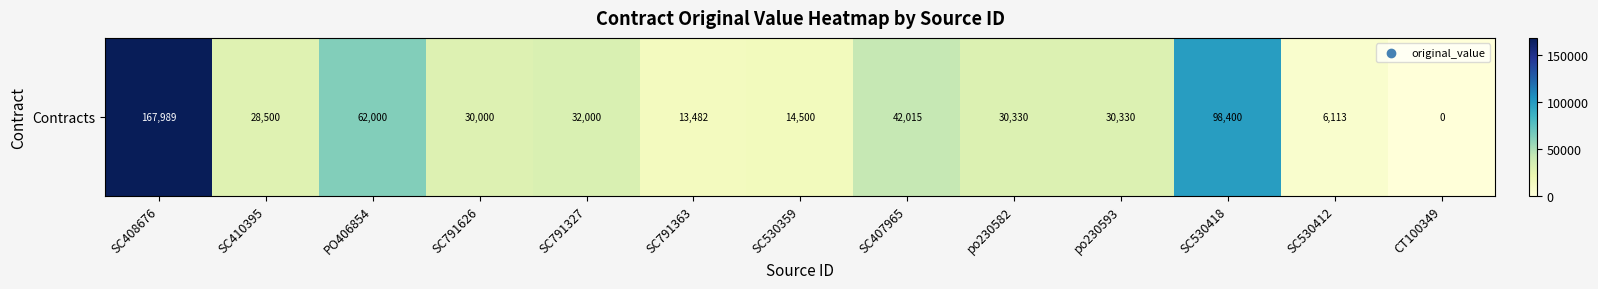

The chart shows a value of 7118.7 at SC791363. True or false?

False